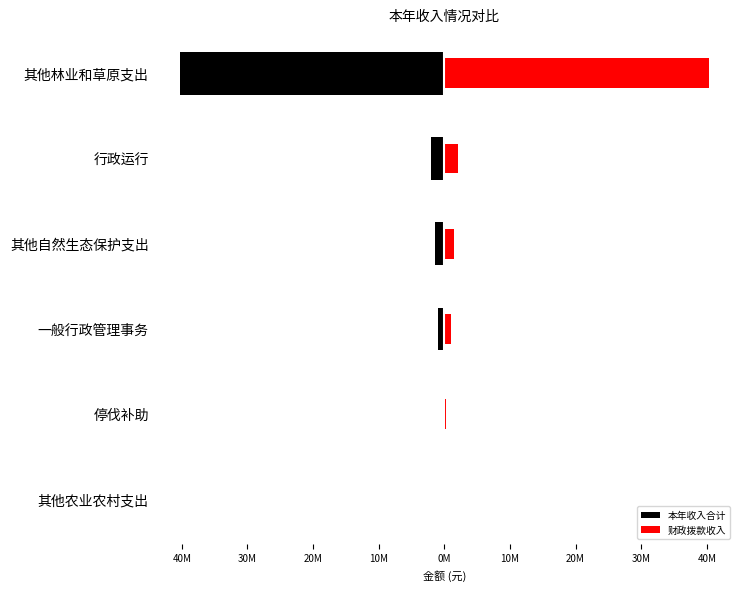

What is the greatest value displayed?

40261888.0